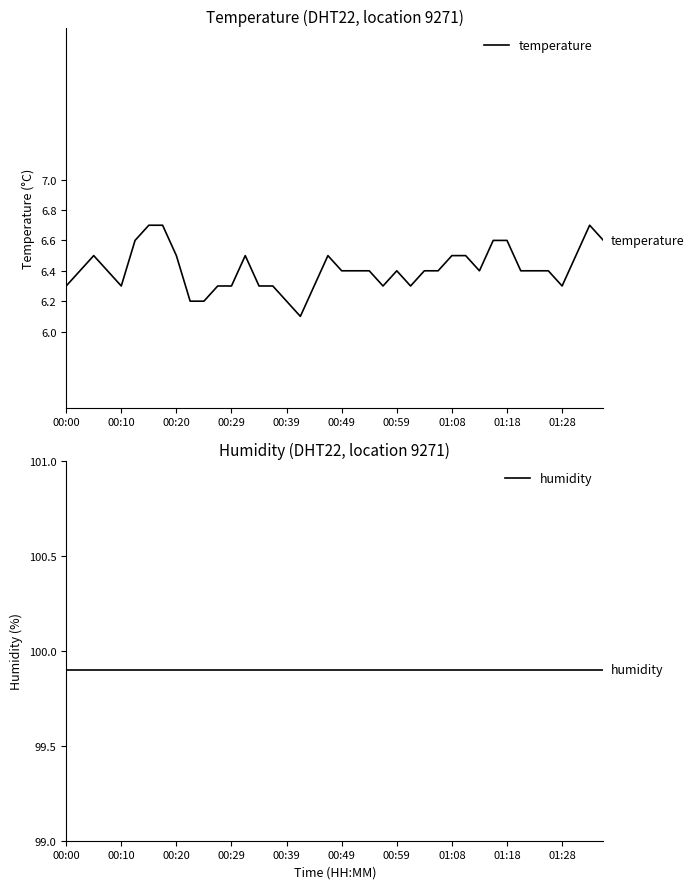

Between 21 and 29, which series saw the biggest shift?

temperature